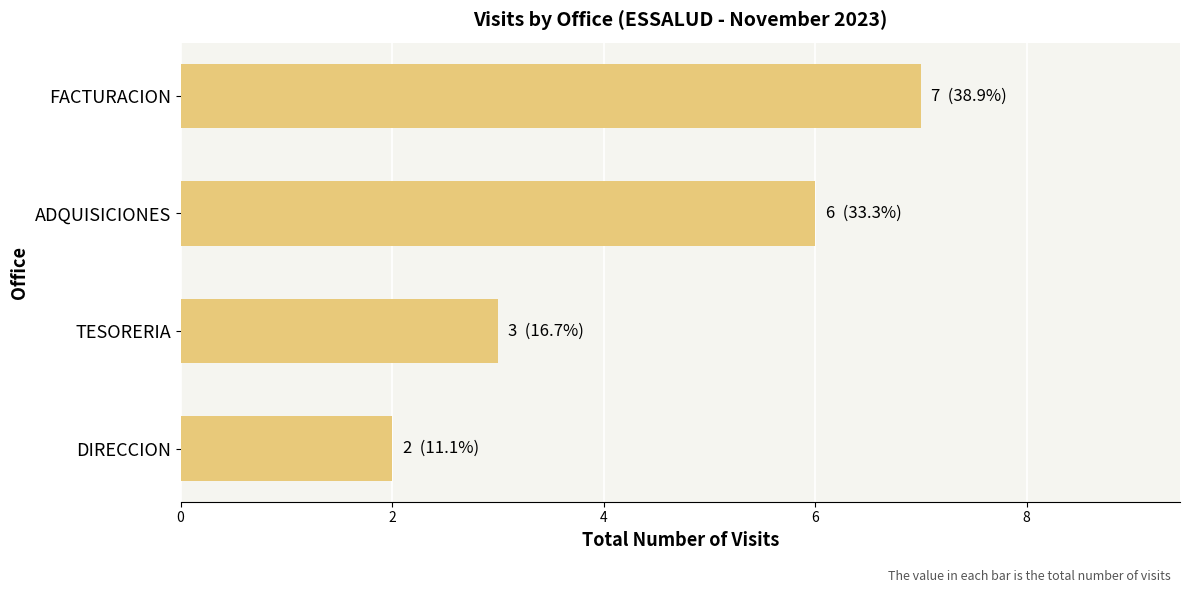

What is the difference between the second highest and minimum values?

4